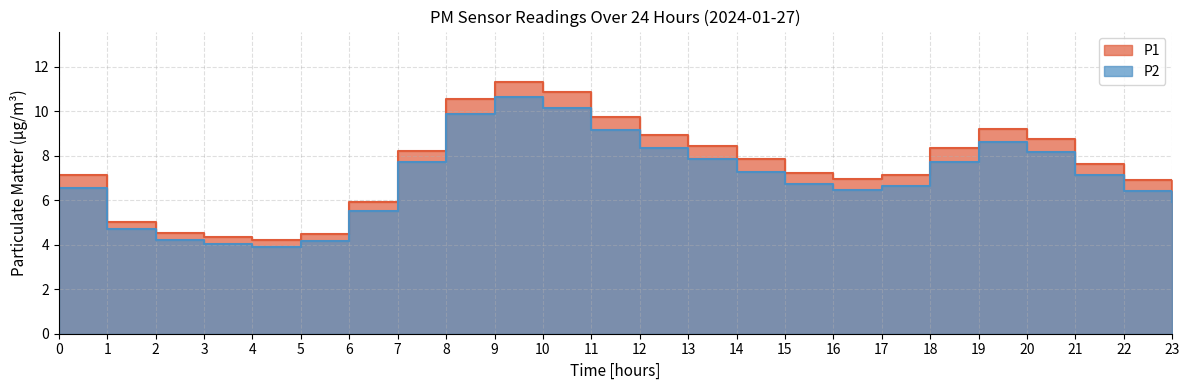

In P1, how many points are lower than both neighbors (excluding endpoints)?

2